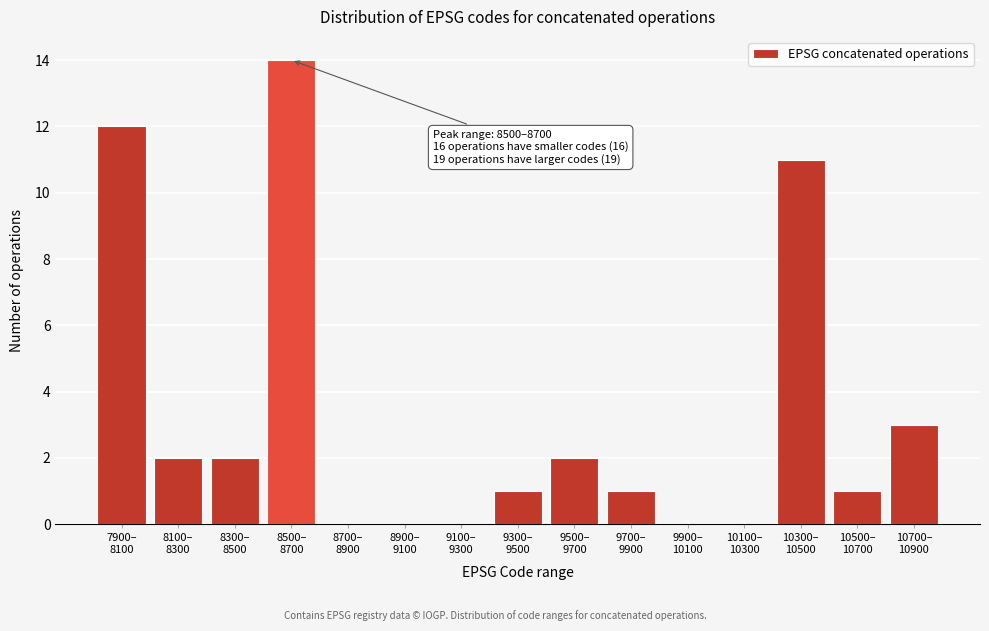

What is the maximum value shown in the chart?

14